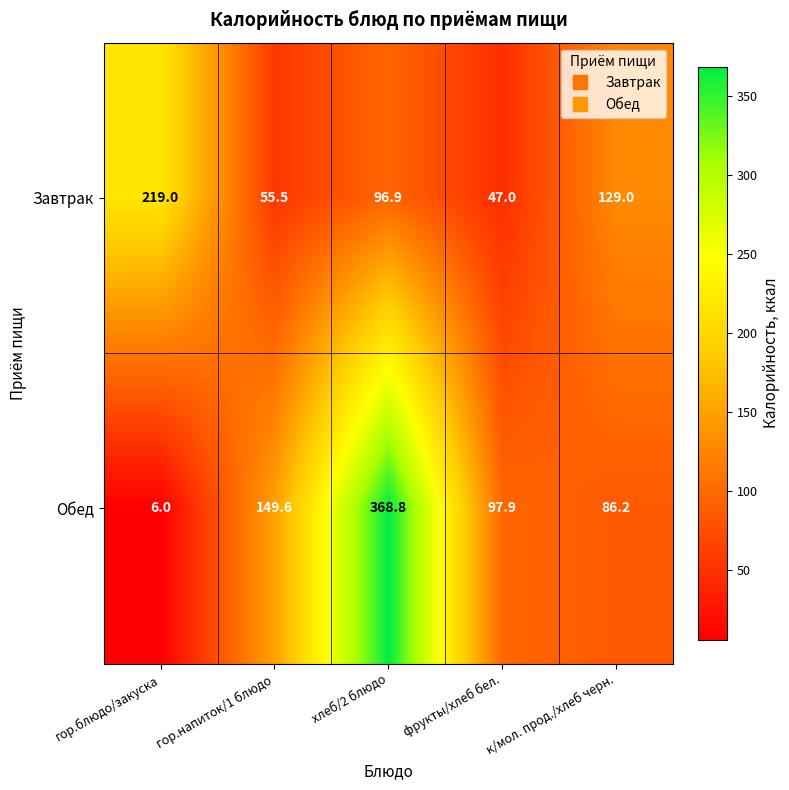

At how many categories does at least one series exceed 287?

1